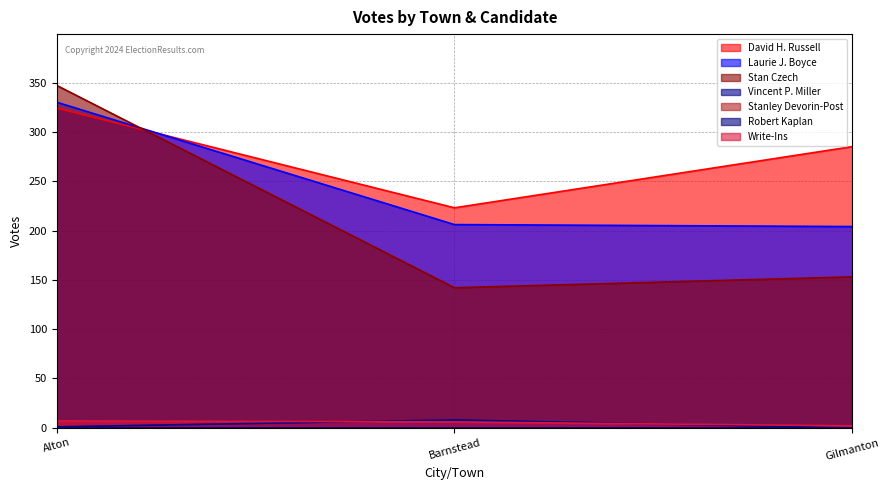

The Laurie J. Boyce series shows 229 at Alton. True or false?

False